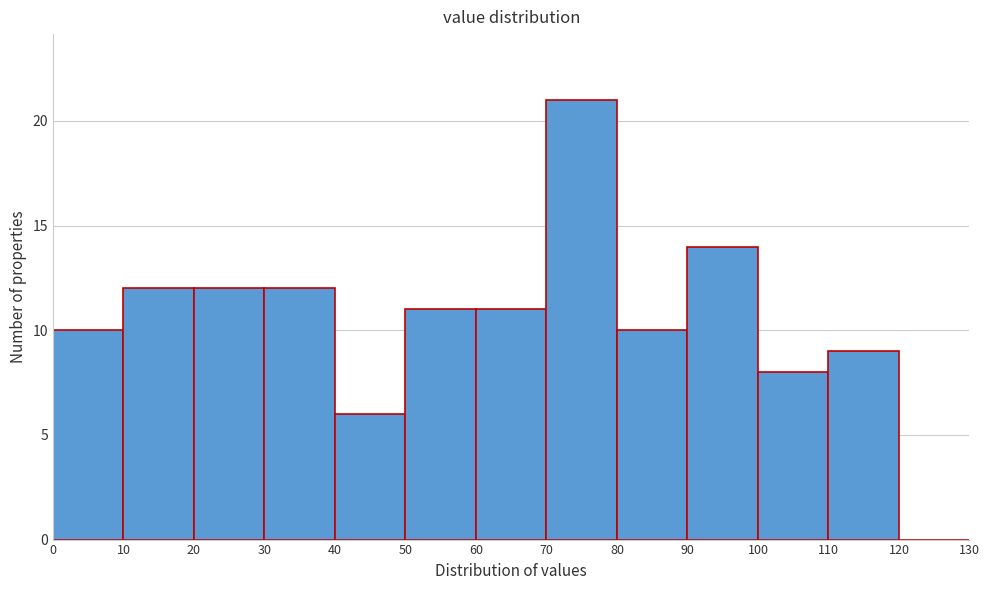

How tall is the bar that spans 30 to 40 on the x-axis? The values are not printed on the chart, so give them approximately, as read against the axis.

12